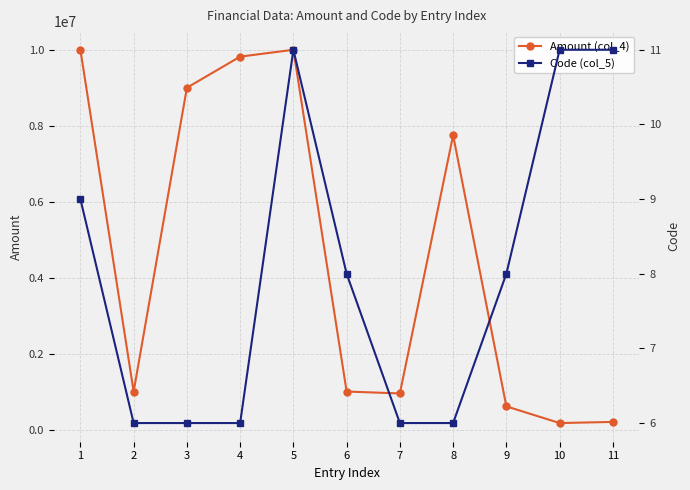

What is the minimum value for Amount (col_4)?

170000.5